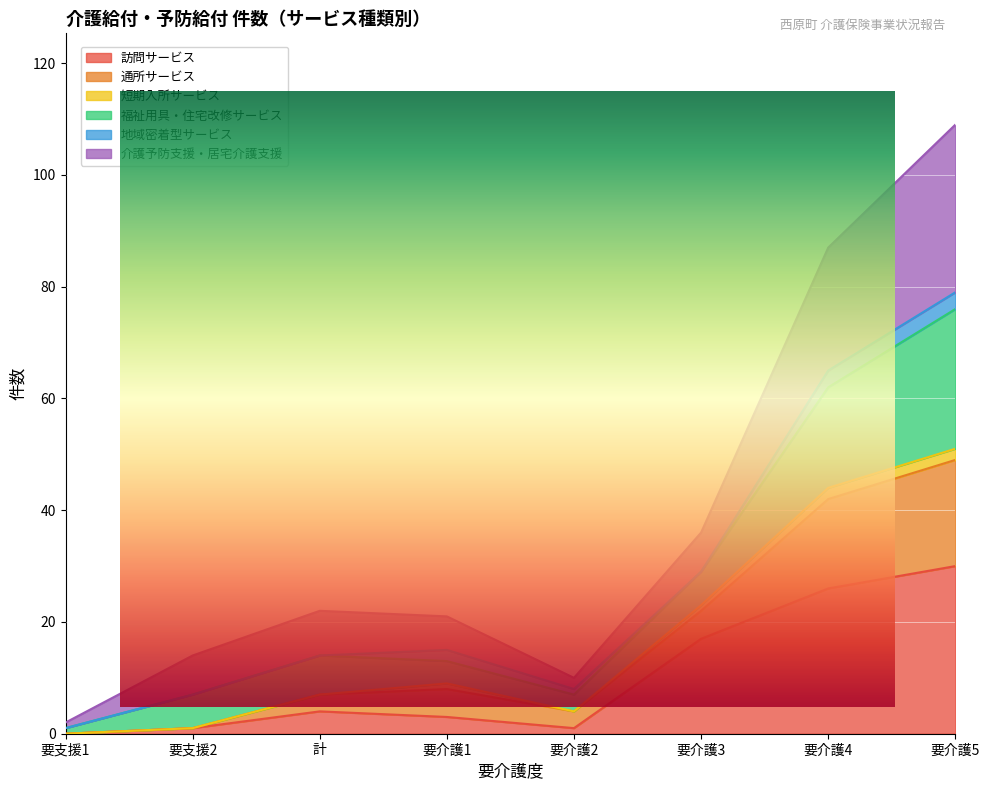

Does the chart display data point markers on the line(s)?

No